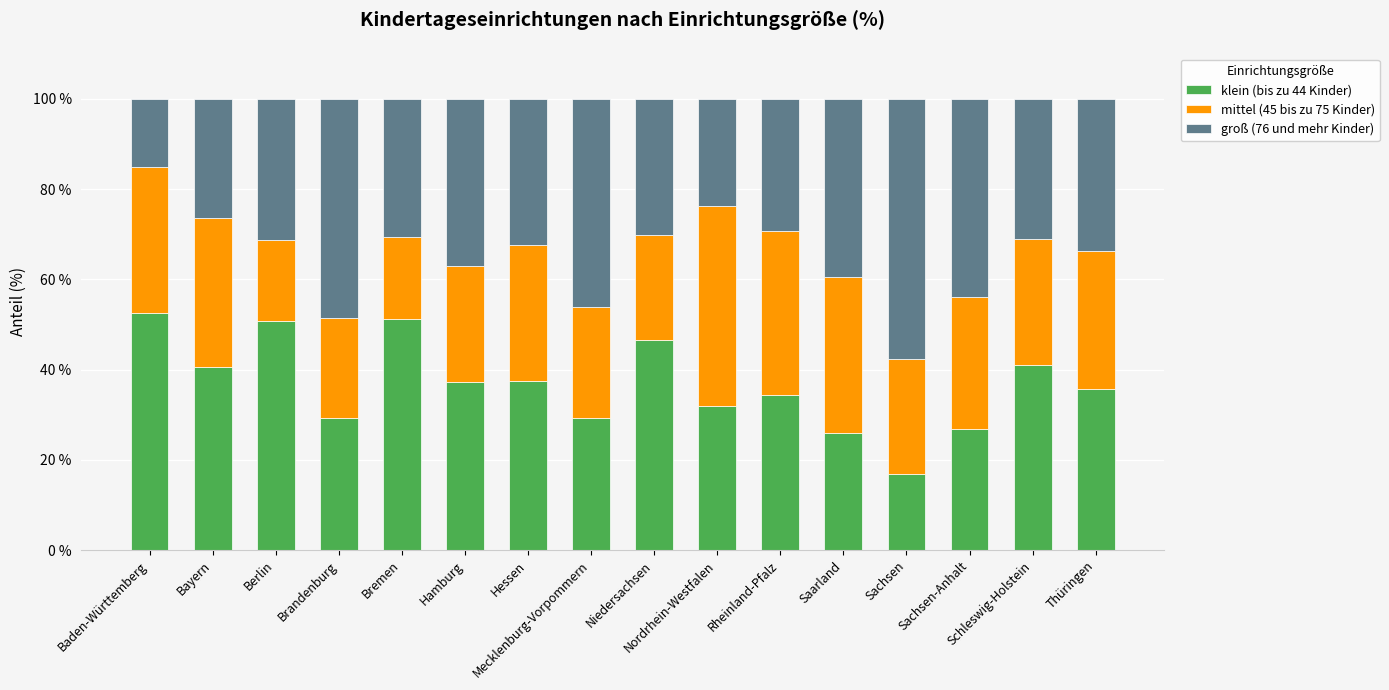

What is the sum of all klein (bis zu 44 Kinder) values?

587.9